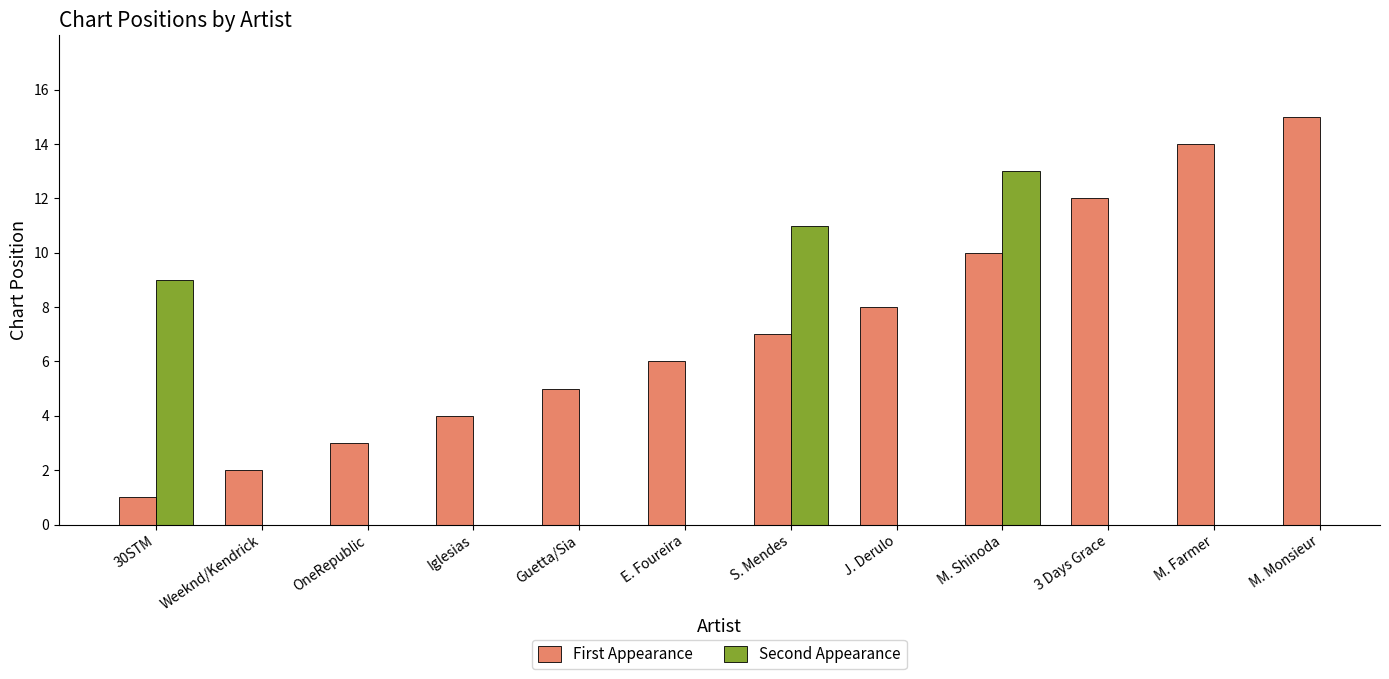

What is the greatest value displayed?

15.0